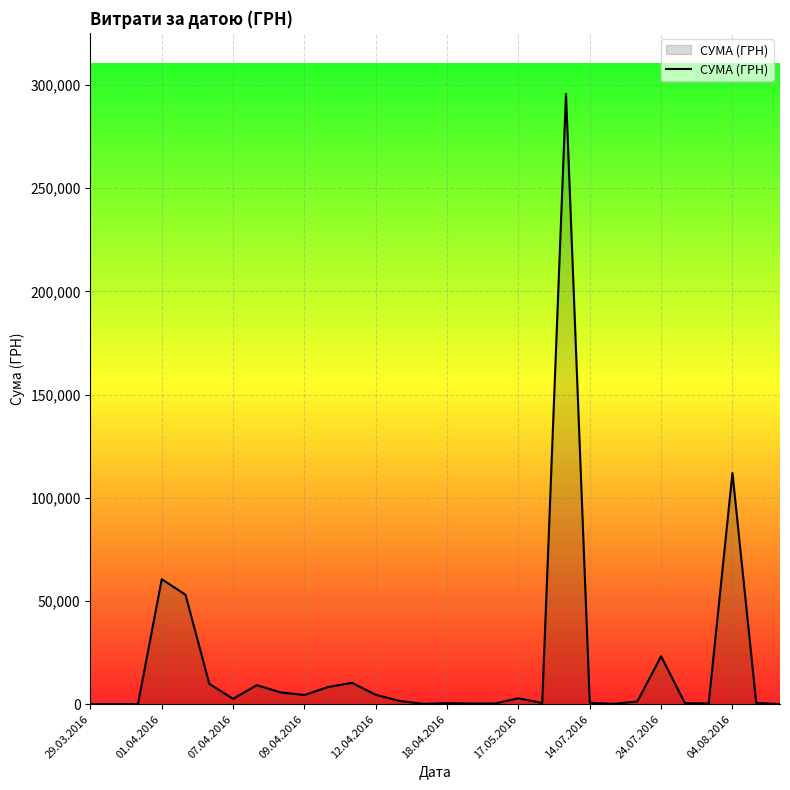

How many distinct data groups are displayed?

1